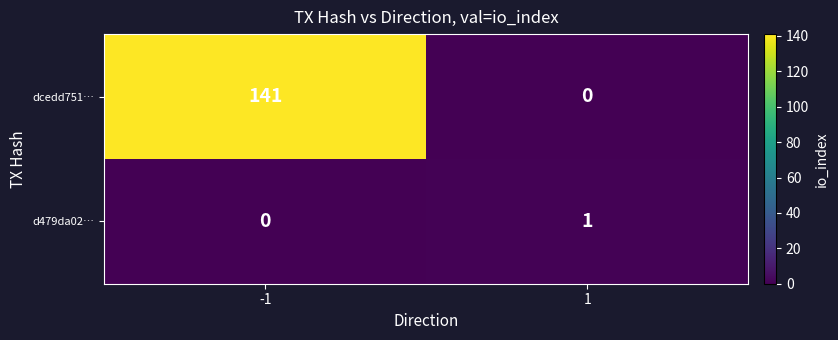

Which series has the largest total across all categories?

dcedd751…